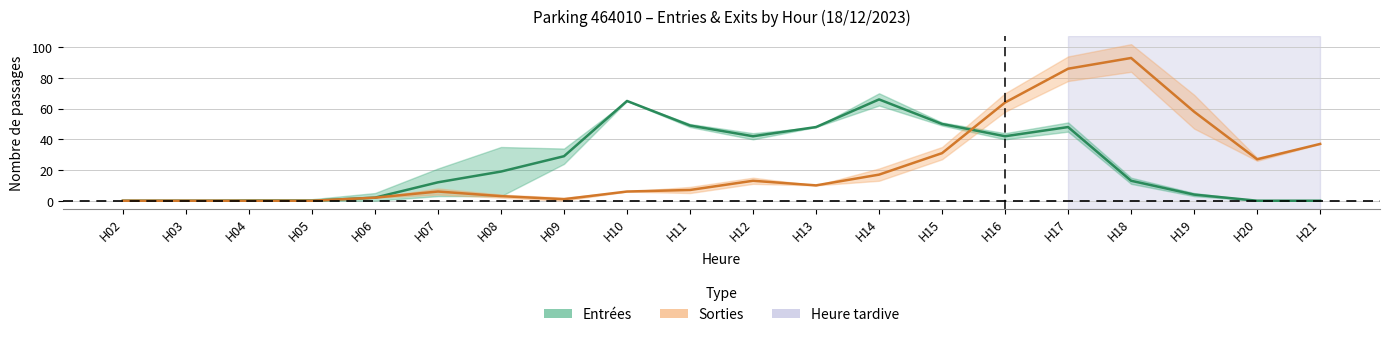

How many lines are shown in the chart?

2